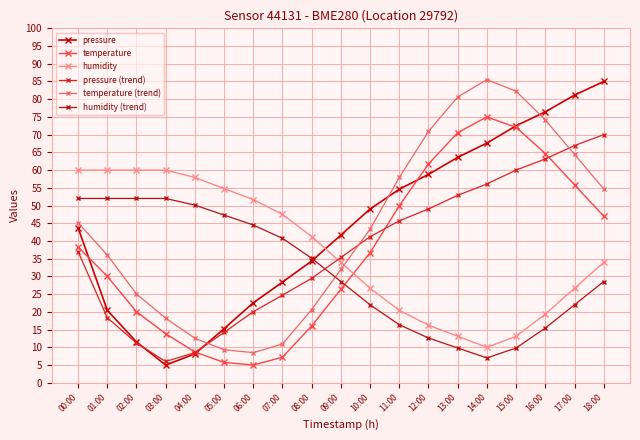

How many values in the pressure (trend) series are below 37?

9